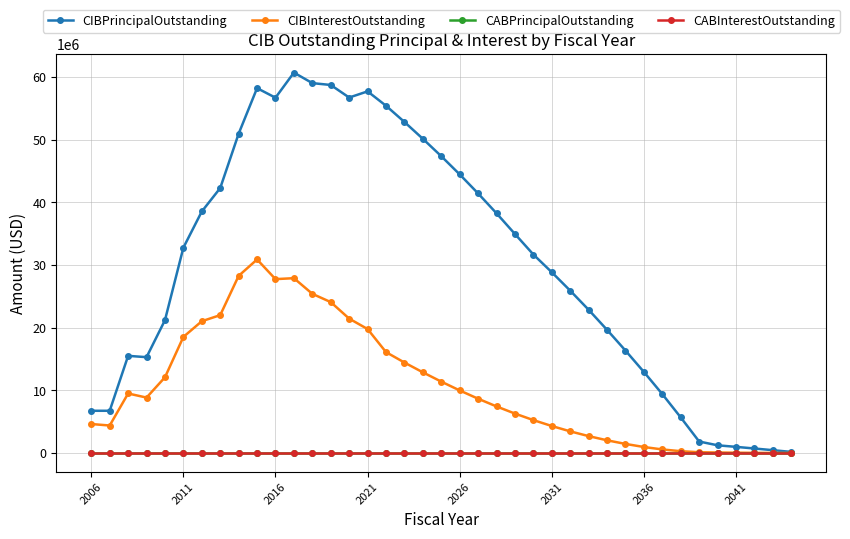

True or false: CABInterestOutstanding and CABPrincipalOutstanding intersect in this chart.

False